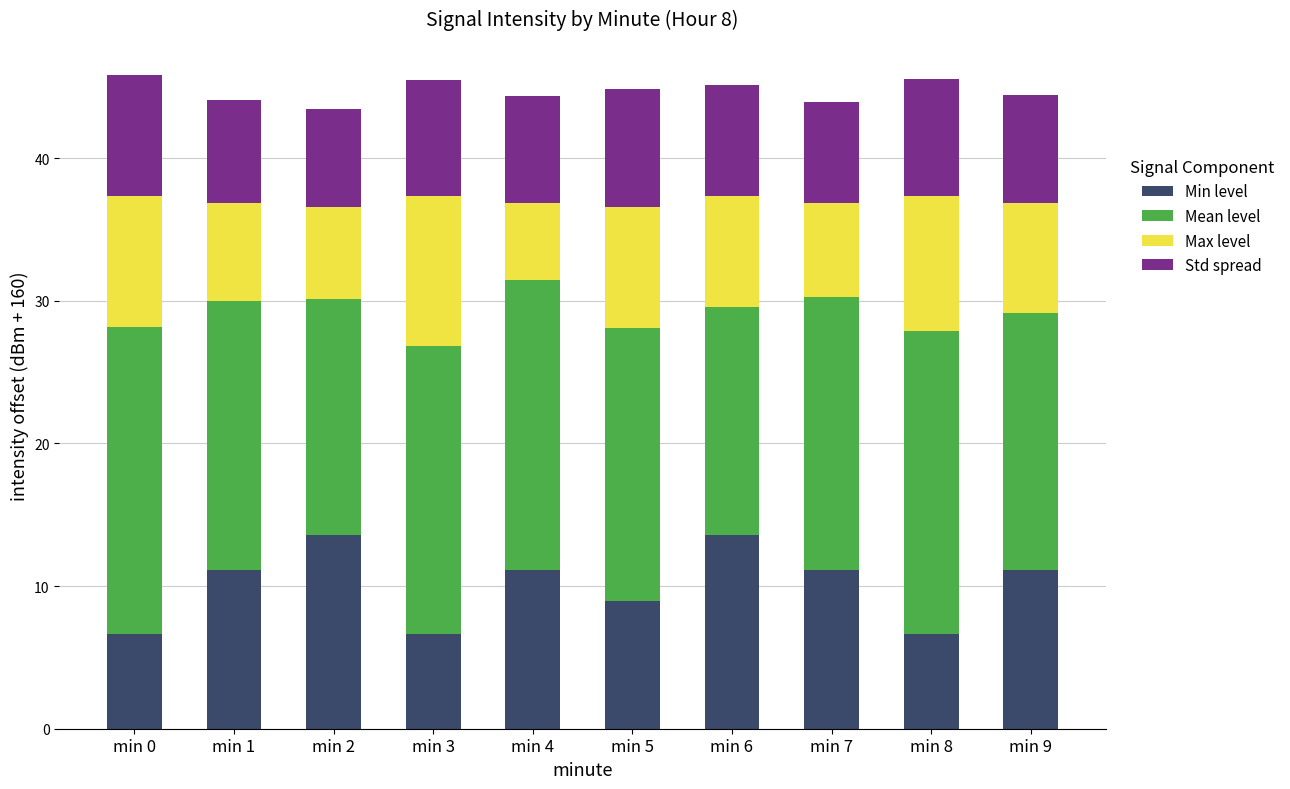

What is the maximum value for Min level?

13.6